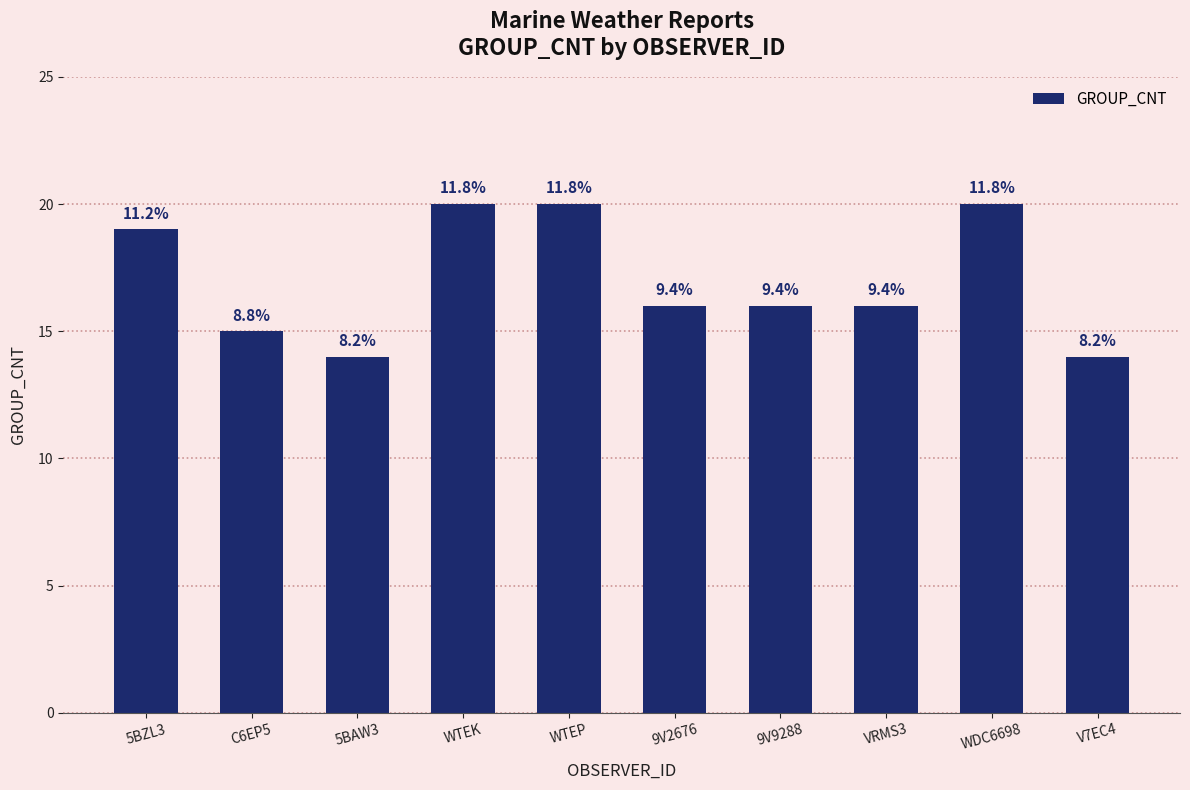

Is it true that the value at 9V9288 is 28?

False